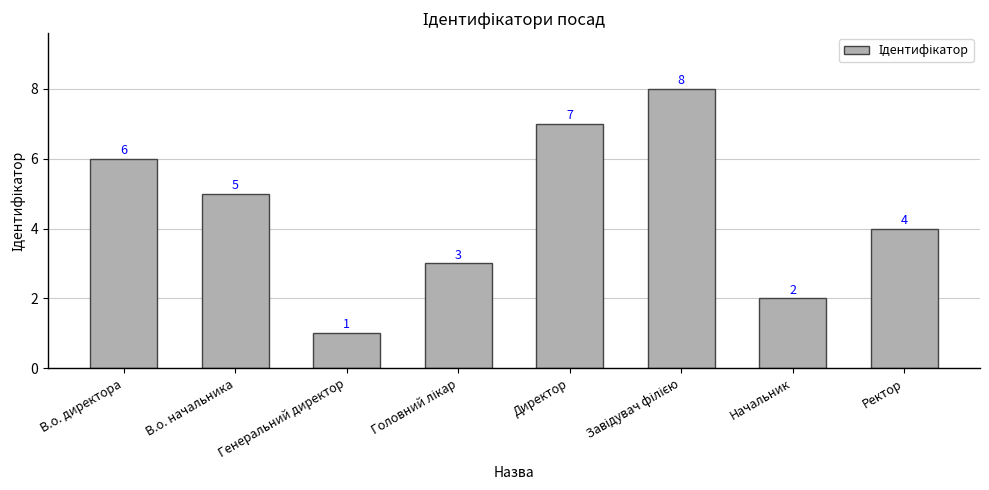

What is the maximum value shown in the chart?

8